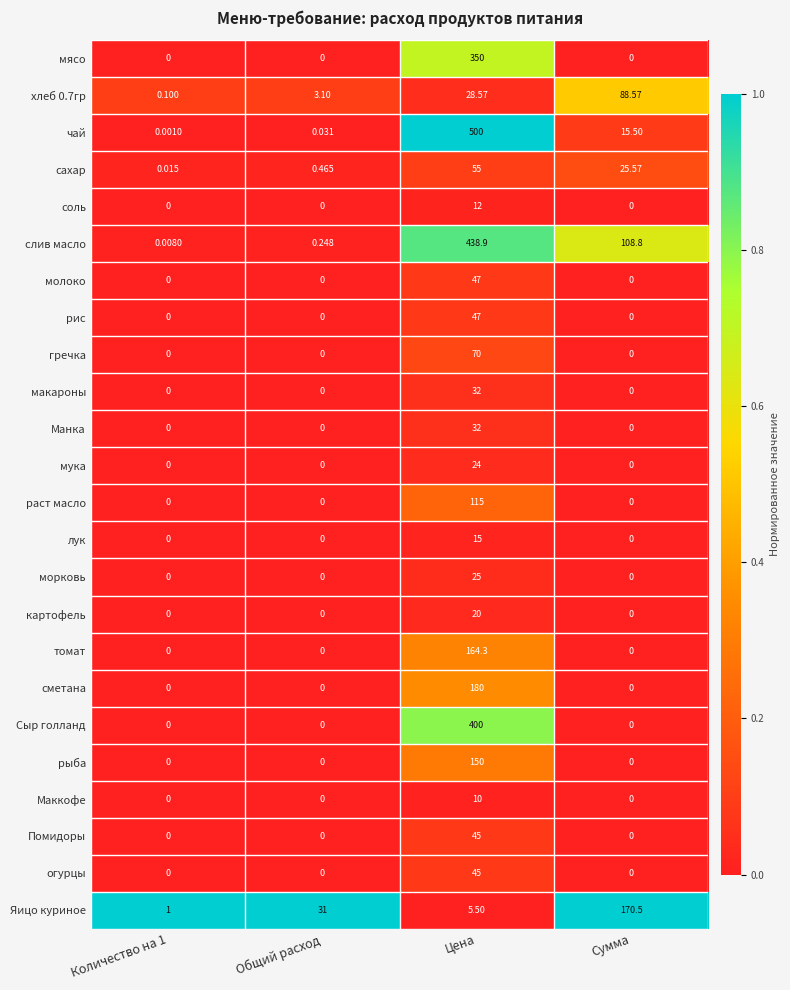

Which series has the largest range (max minus min)?

чай